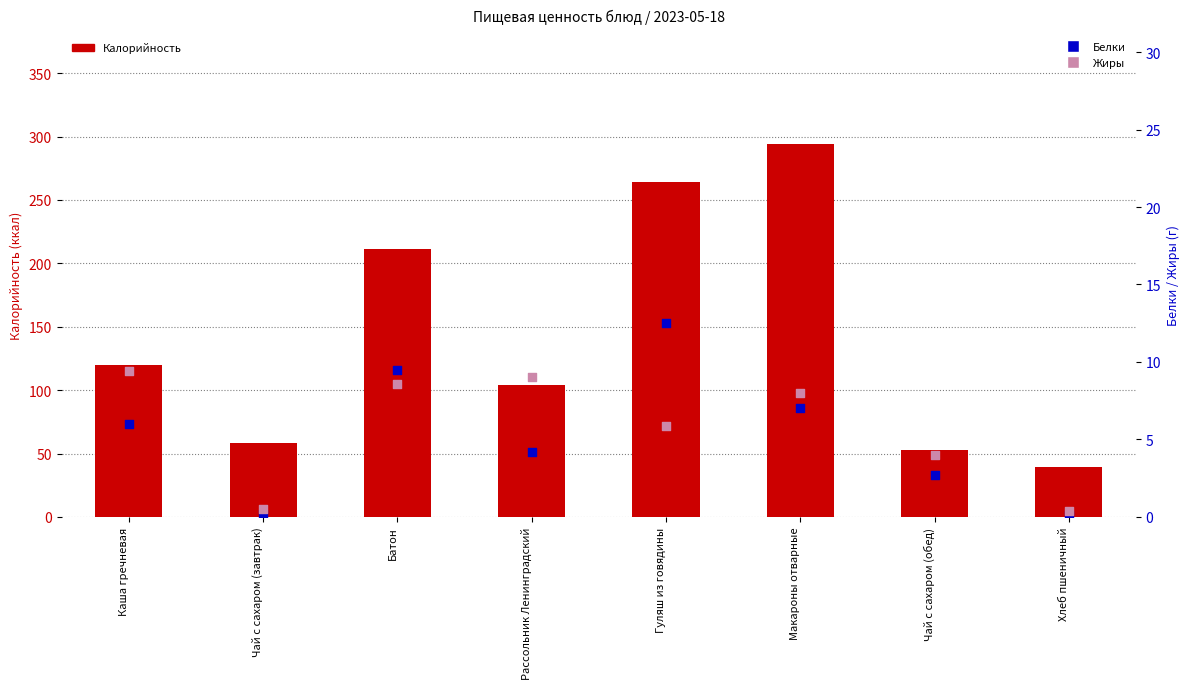

What are all the series names shown in the legend?

Калорийность, Белки, Жиры